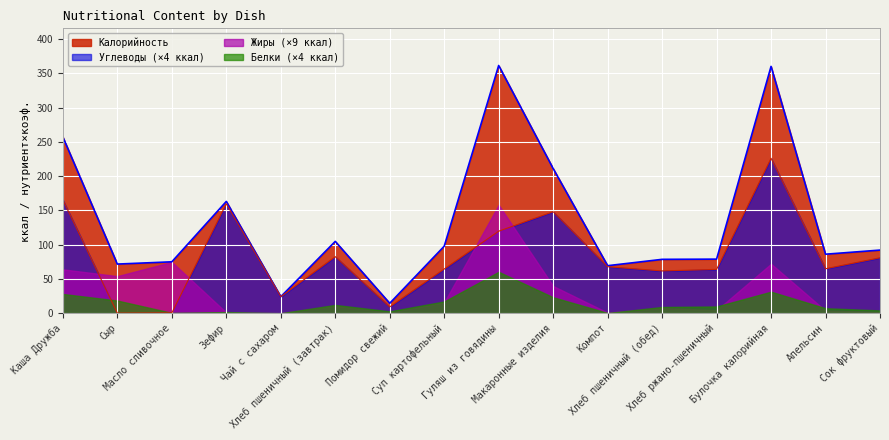

What value does the Углеводы series have at Компот?

67.7